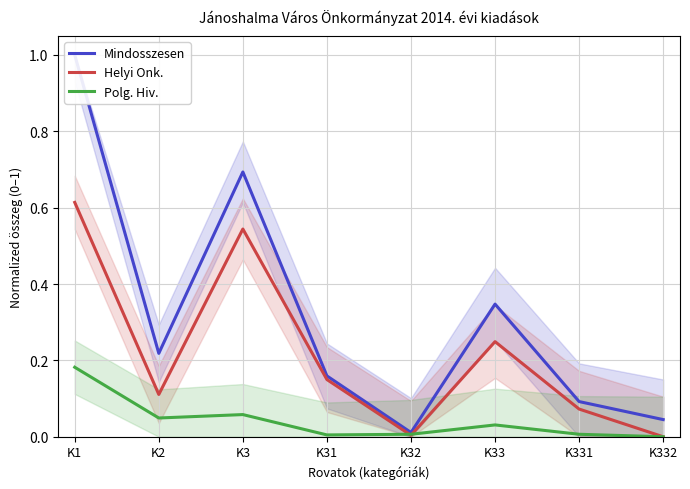

Where is the first local minimum for Polg. Hiv.?

K2